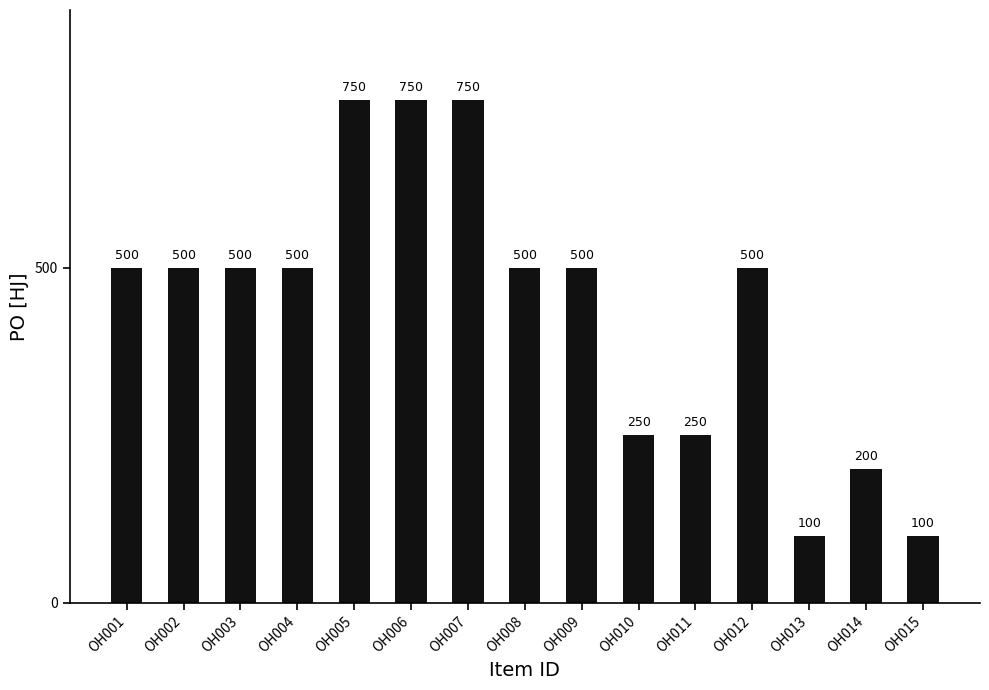

How many distinct data groups are displayed?

1